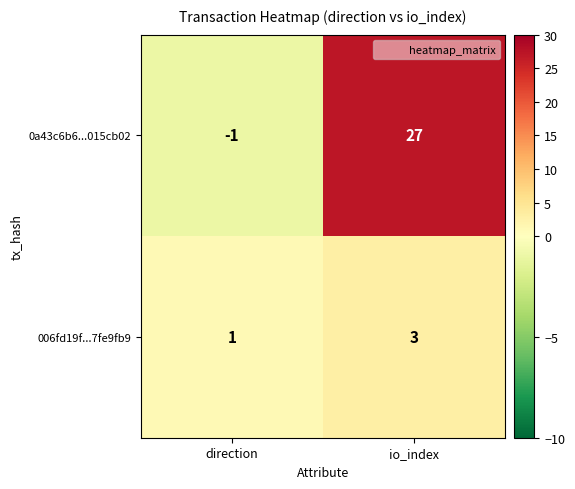

Rank the series at direction from highest to lowest value.

006fd19f...7fe9fb9, 0a43c6b6...015cb02